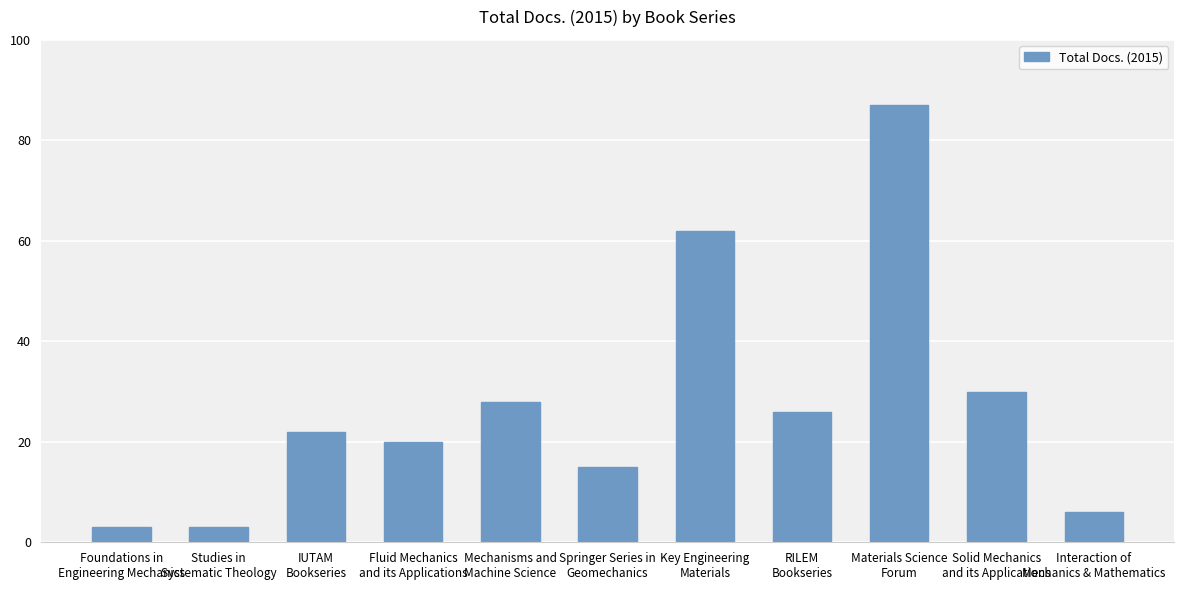

What is the sum of all values?

302